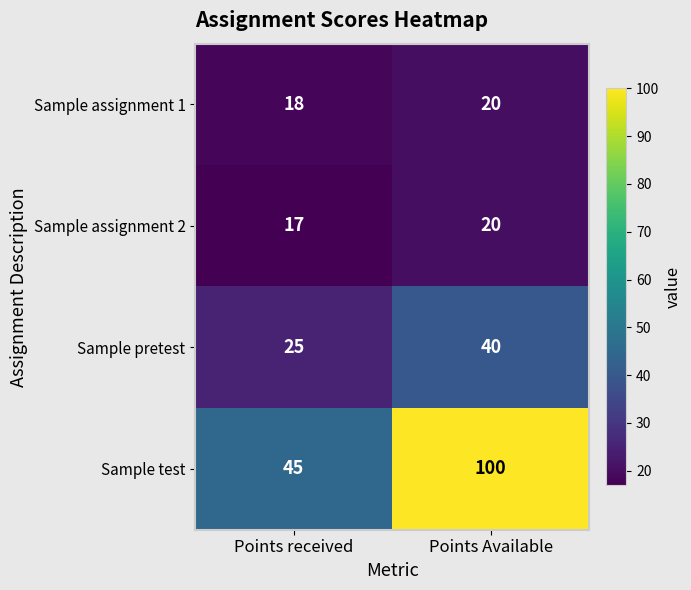

Between Points received and Points Available, which series saw the biggest shift?

Sample test